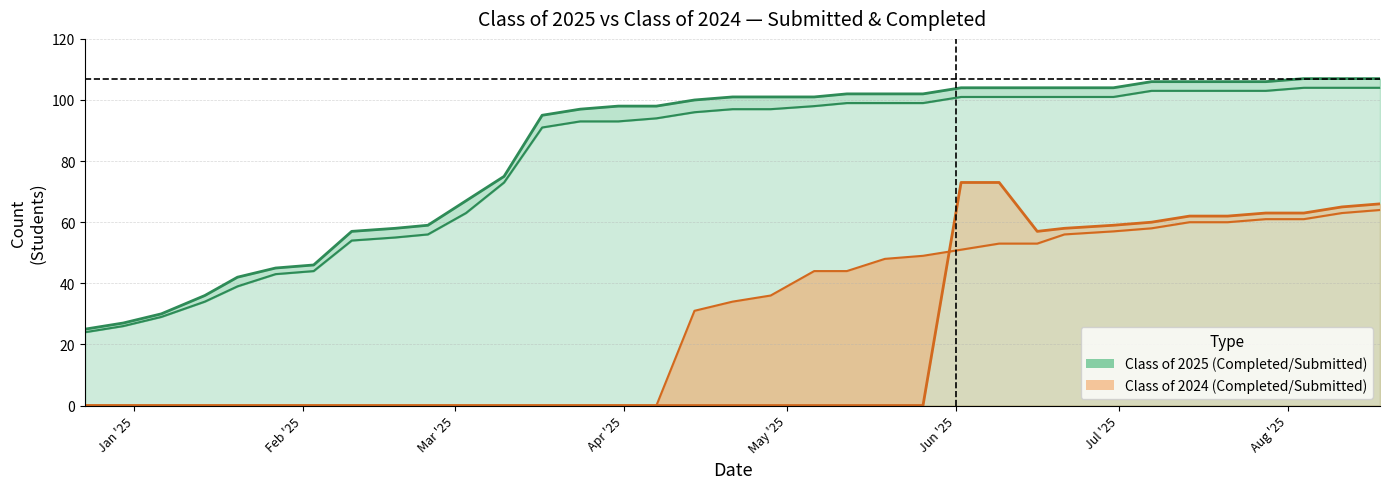

What is the sum of the Class of 2024 Submitted values at 06/09/2025 and 05/26/2025?

73